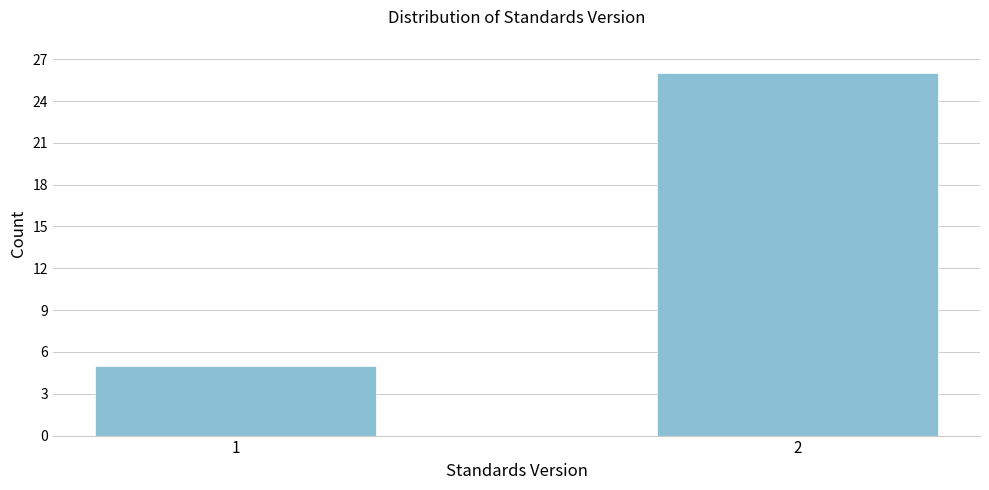

Reading left to right, what are all the values shown in this chart?

1=5	2=26